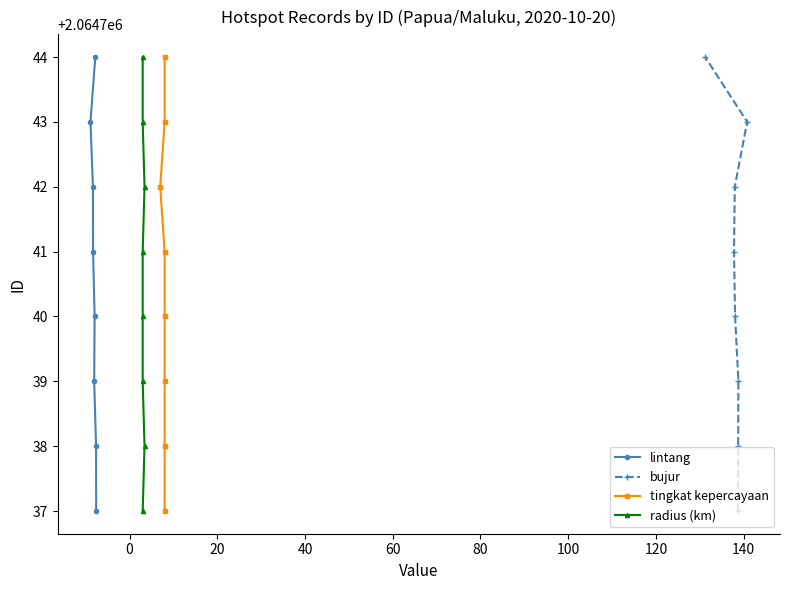

What is the difference between the maximum and minimum values in the lintang series?

7